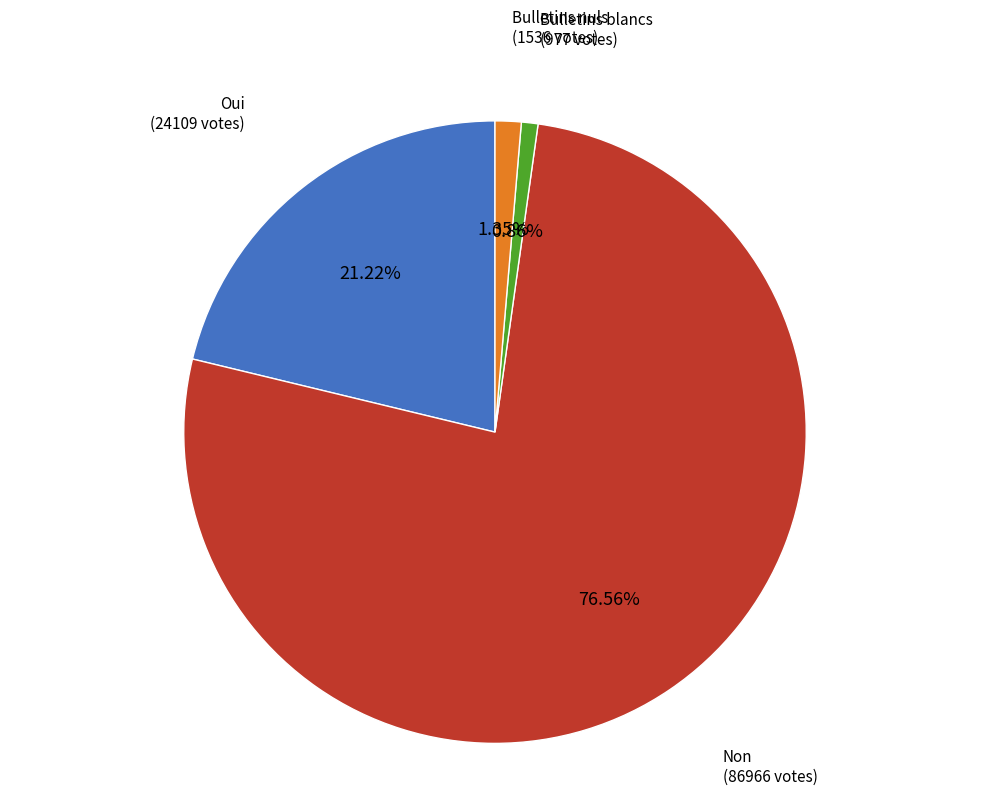

Does any single category account for the majority?

Yes